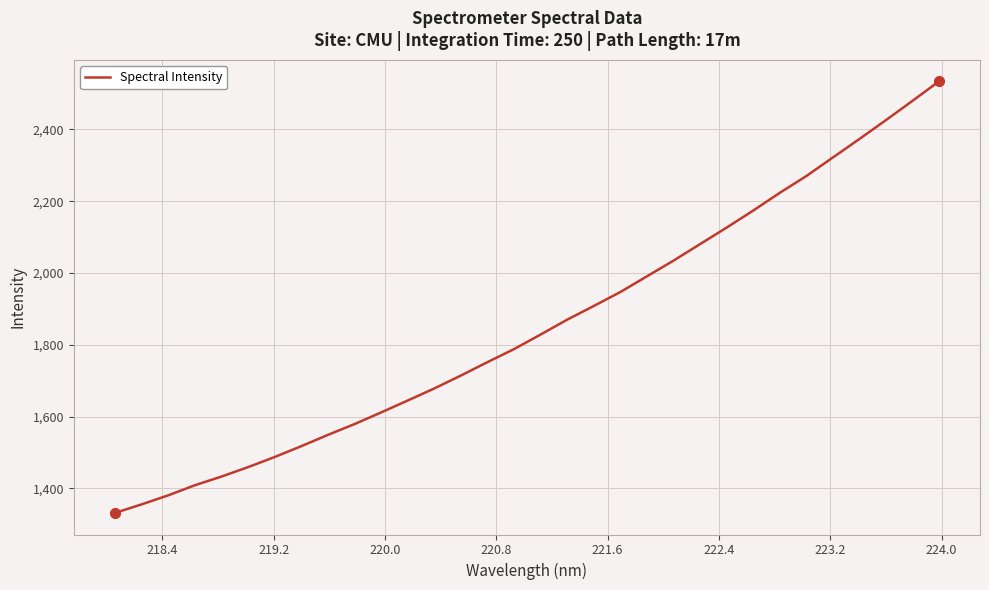

What is the difference between the maximum and minimum values?

1202.4